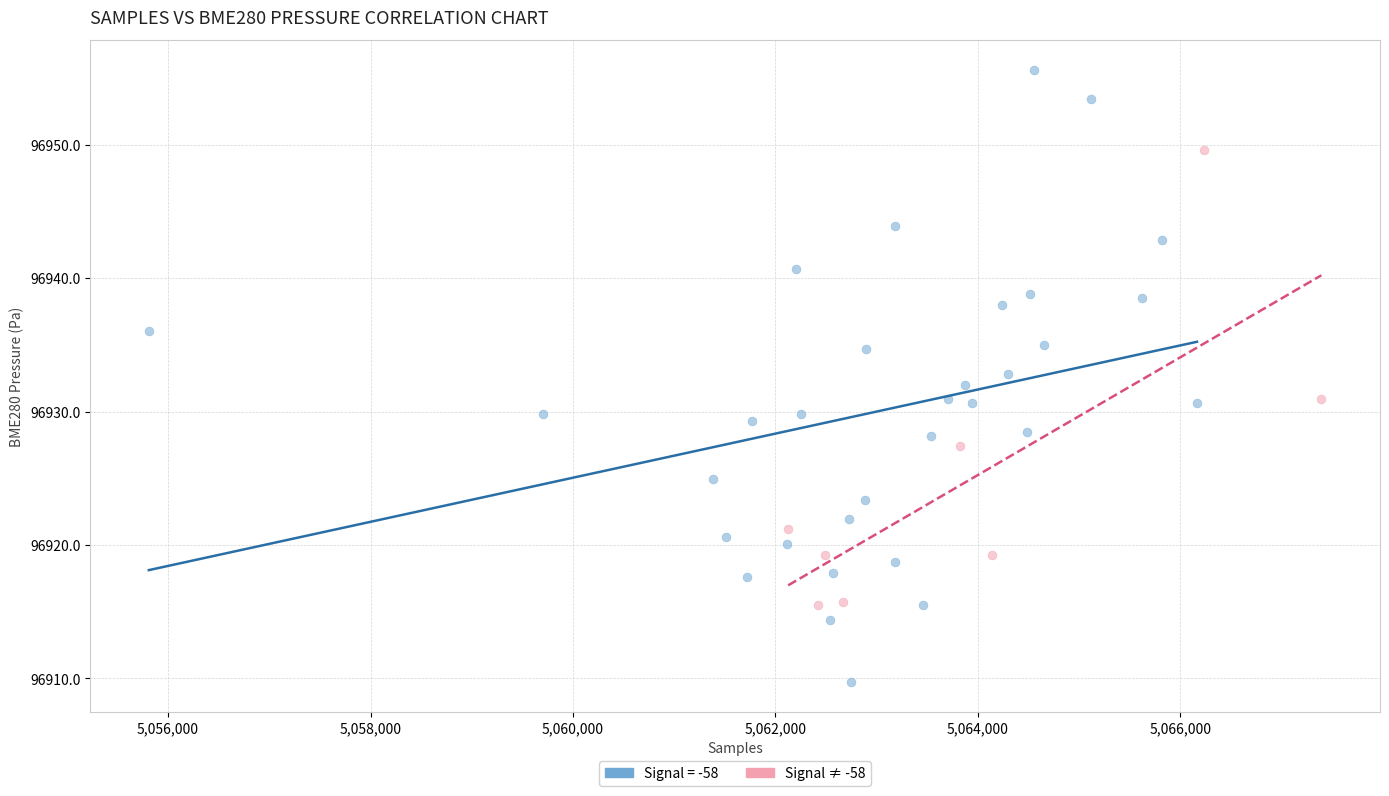

Which series contains the highest Y value?

Signal = -58